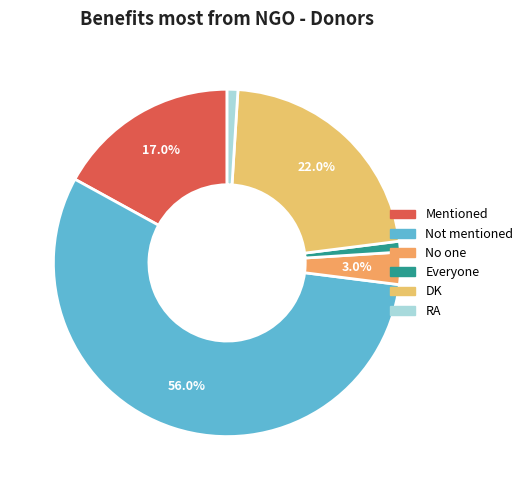

How many segments does this pie chart have?

6